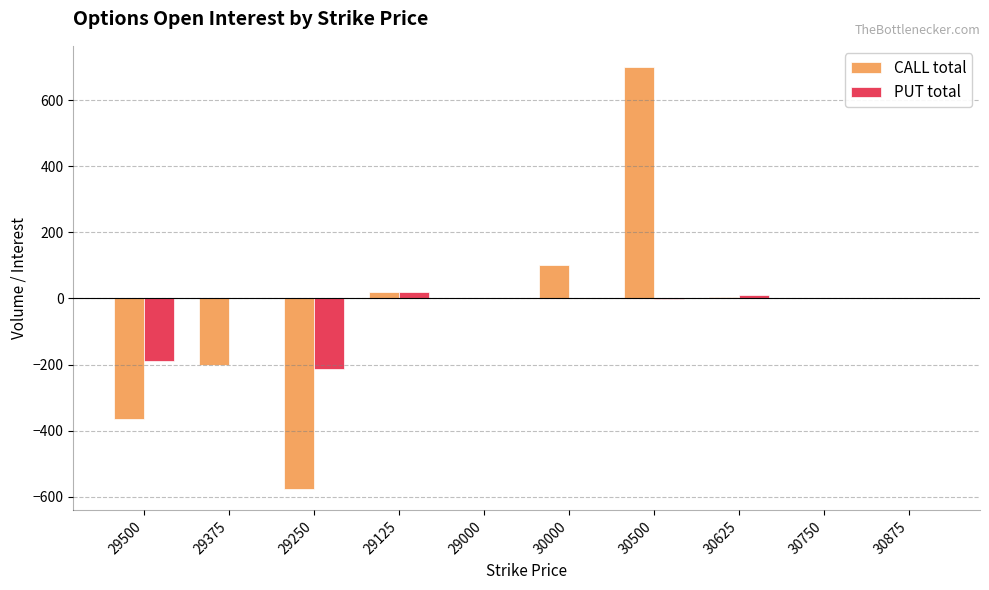

Count the number of categories in the chart.

10